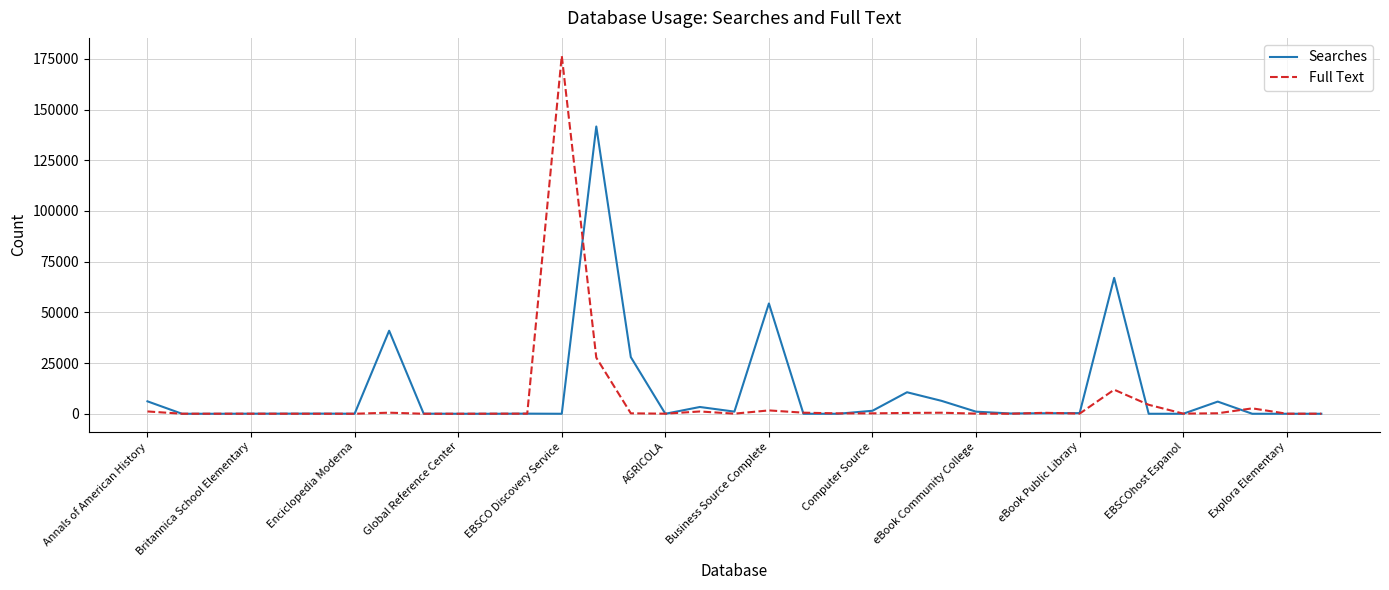

What are all the series names shown in the legend?

Searches, Full Text